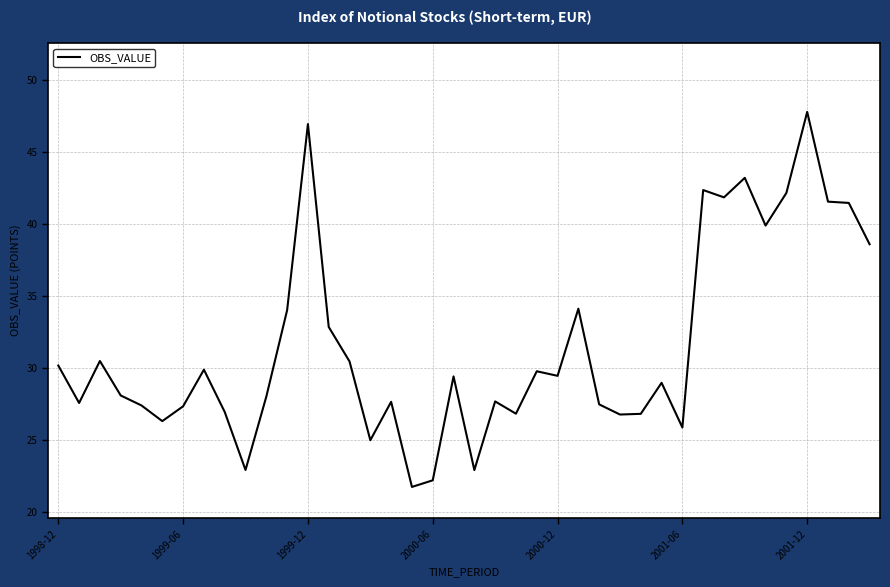

How many categories are shown in the chart?

40